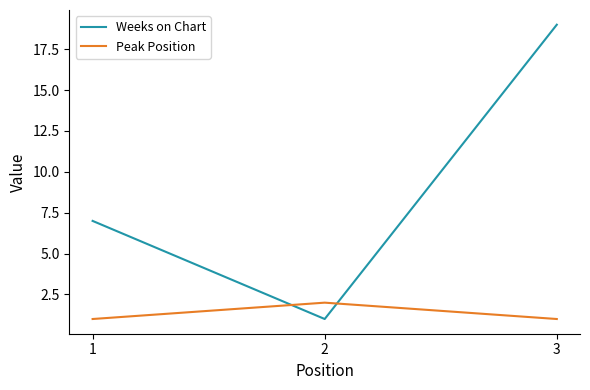

At 3, list the series in order from largest to smallest.

Weeks on Chart, Peak Position